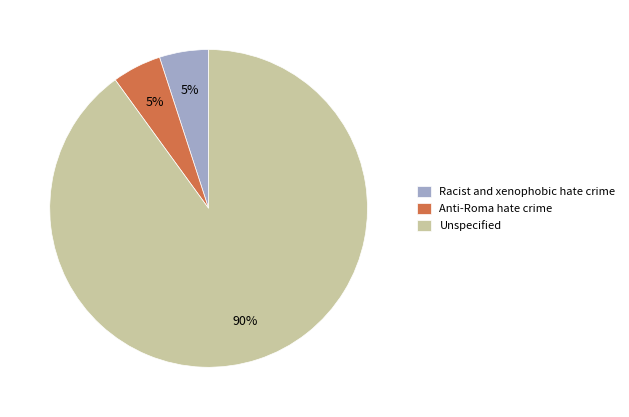

True or false: Anti-Roma hate crime accounts for 1% of the total.

False